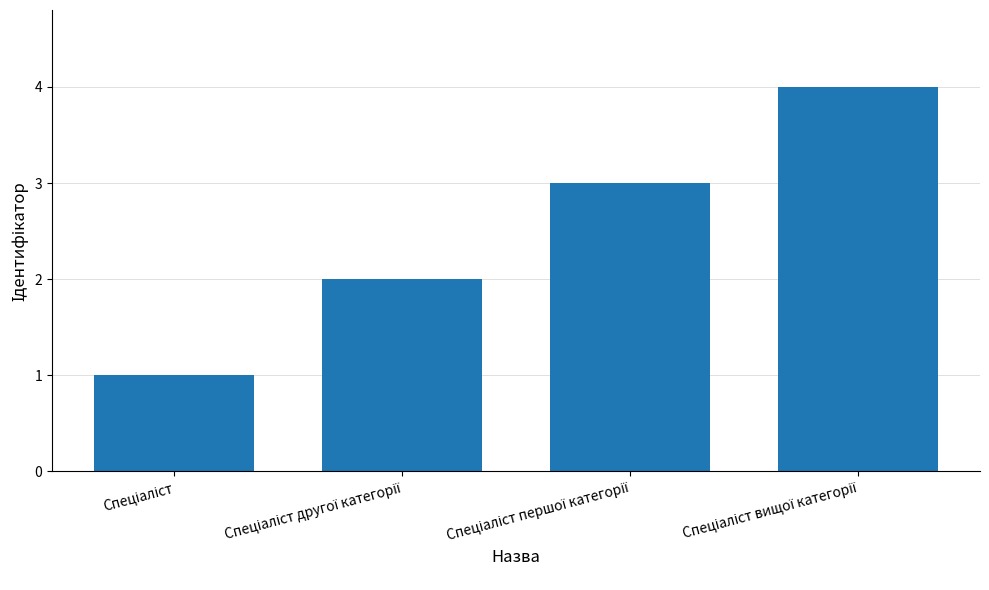

What is the maximum value shown in the chart?

4